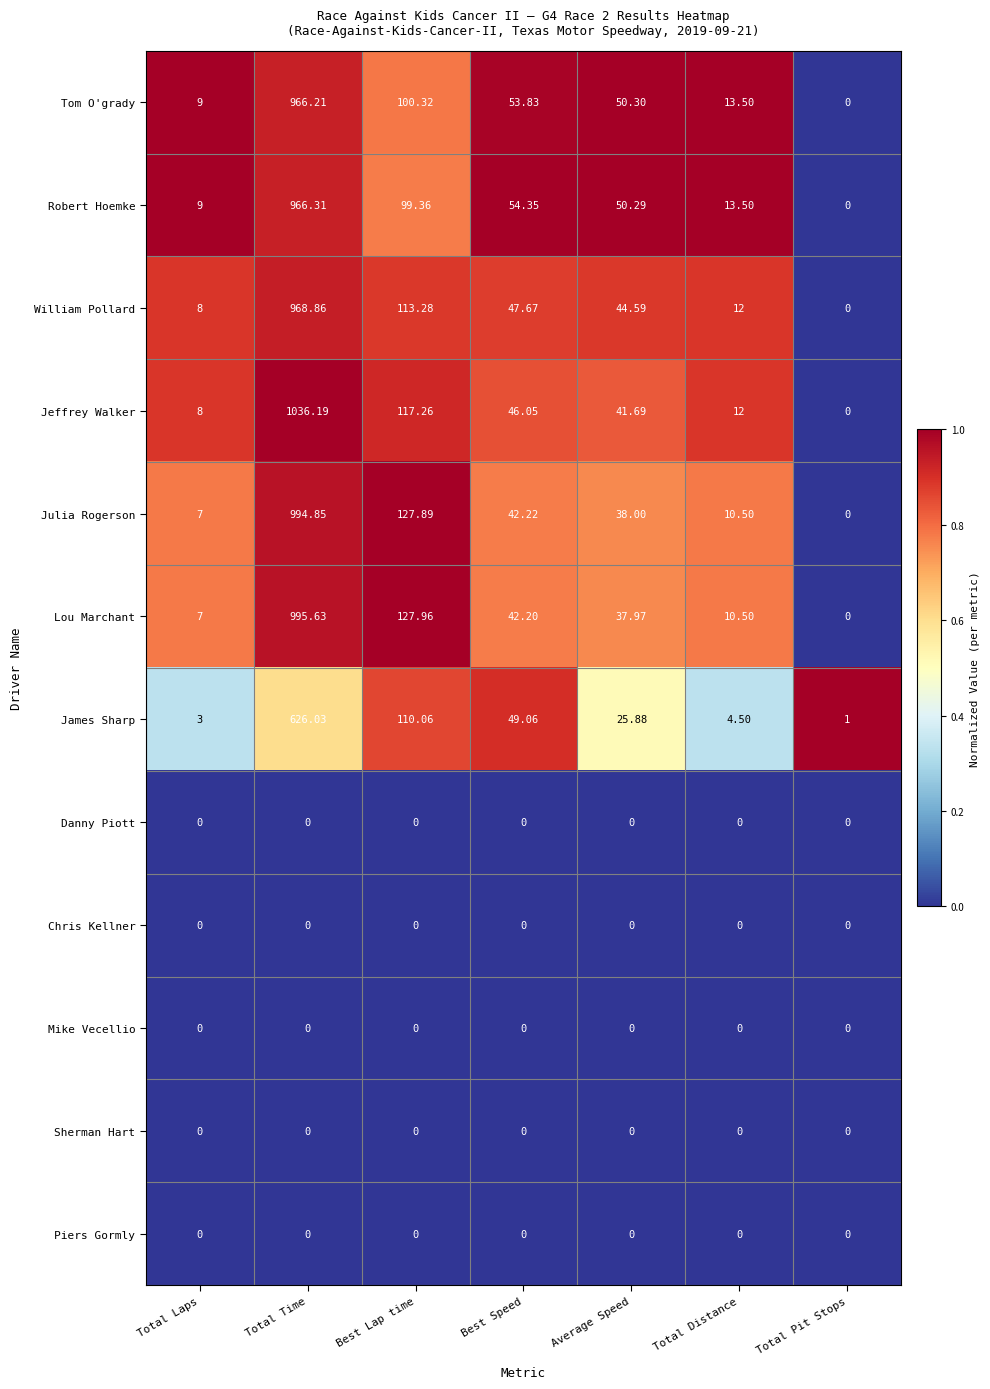

Rank the categories by Julia Rogerson value from lowest to highest.

Total Pit Stops, Total Laps, Total Distance, Average Speed, Best Speed, Best Lap time, Total Time